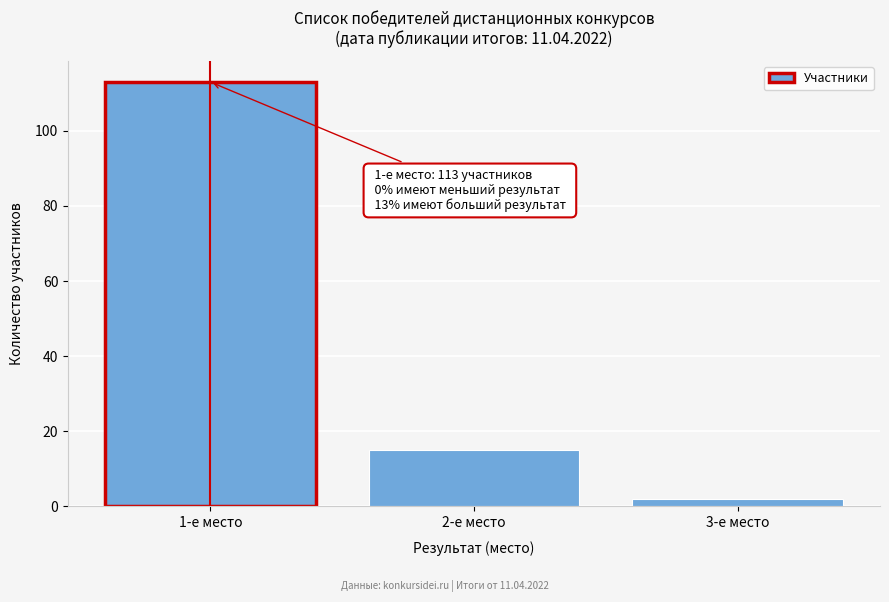

Reading left to right, list all the values displayed in this chart.

113	15	2